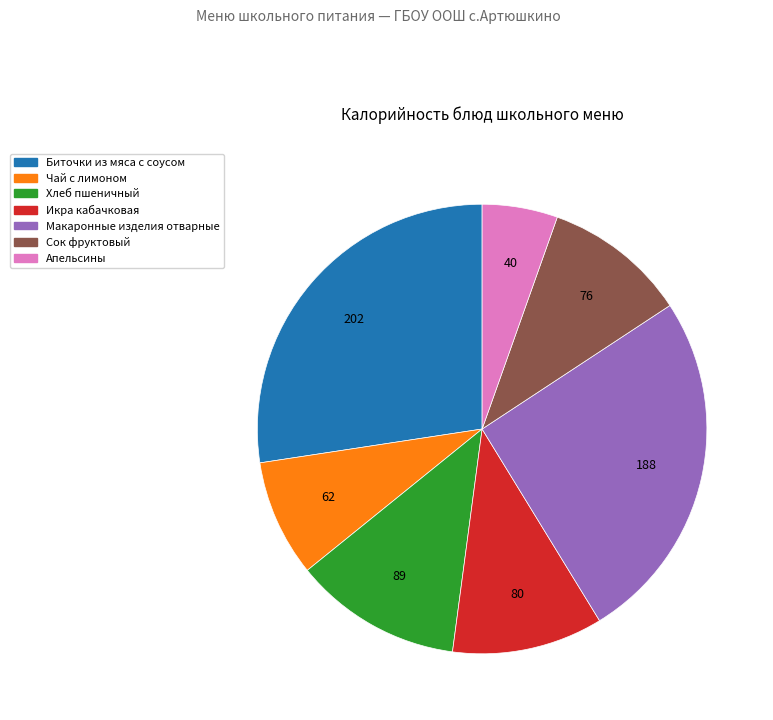

What is the ratio of the value at Сок фруктовый to the value at Апельсины?

1.9